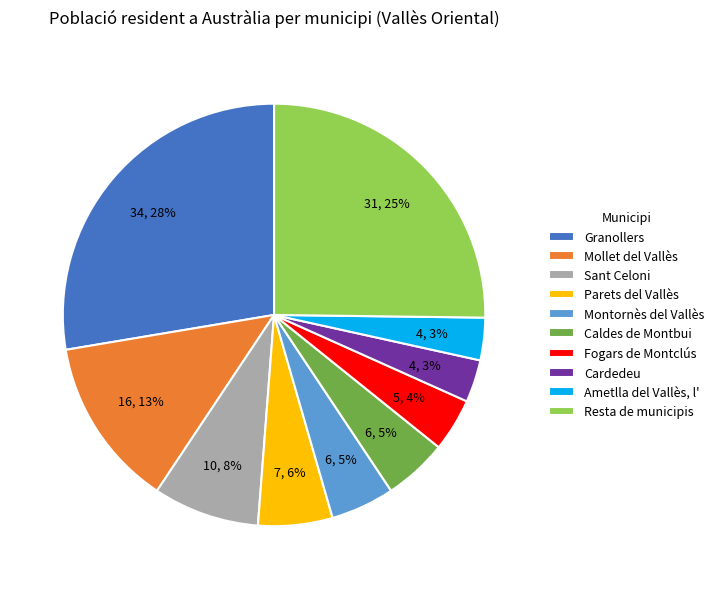

How many slices are in this pie chart?

10